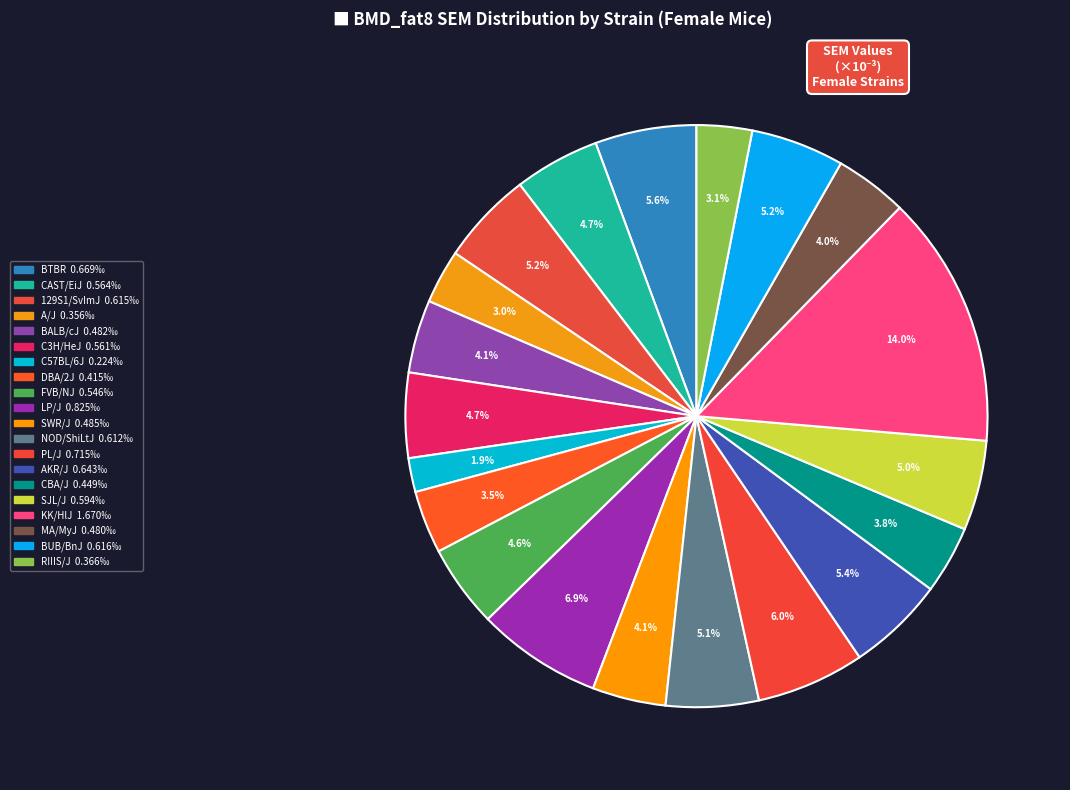

Rank the categories by value from lowest to highest.

C57BL/6J, A/J, RIIIS/J, DBA/2J, CBA/J, MA/MyJ, BALB/cJ, SWR/J, FVB/NJ, C3H/HeJ, CAST/EiJ, SJL/J, NOD/ShiLtJ, 129S1/SvImJ, BUB/BnJ, AKR/J, BTBR T<+> Itpr3<tf>/J, PL/J, LP/J, KK/HlJ